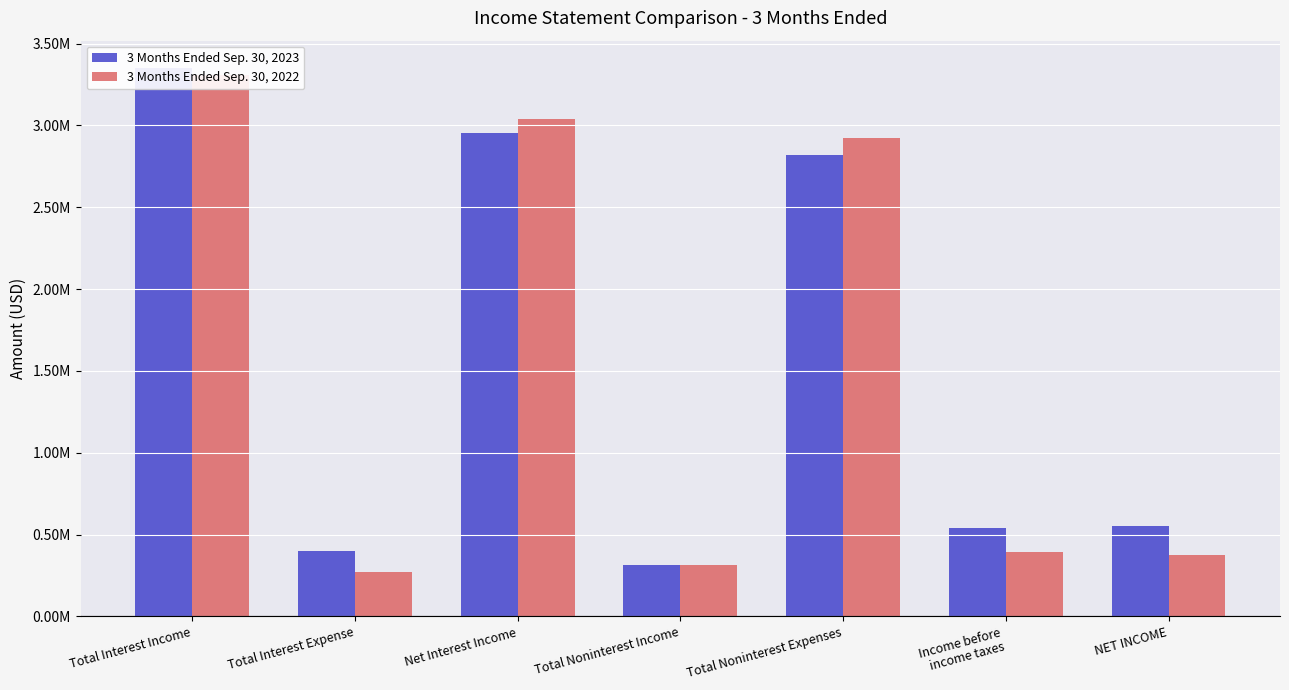

Is it true that 3 Months Ended Sep. 30, 2023 equals 538000 at Income before
income taxes?

True